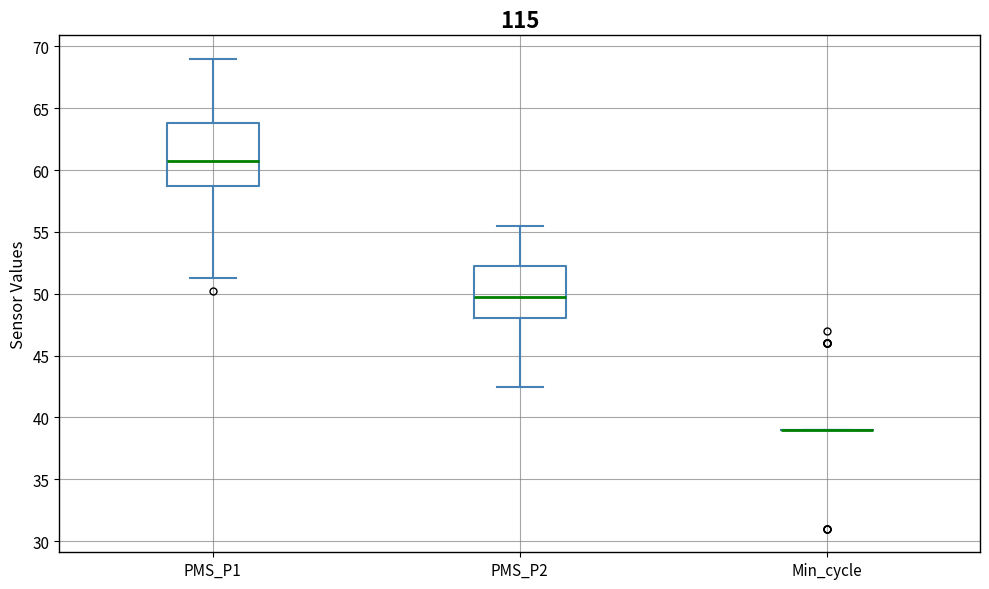

Reading left to right, transcribe this box plot: for each box, give where its median line is, the range the box spans, and where its two whiskers end, as read against the y-axis. The values are not printed on the chart, so give them approximately, as read against the axis.

PMS_P1: median 61.0, box 59.0 to 64.0, whiskers 51.5 to 69.0
PMS_P2: median 50.0, box 48.0 to 52.5, whiskers 42.5 to 55.5
Min_cycle: box collapsed to a line at 39.0, whiskers 39.0 to 39.0